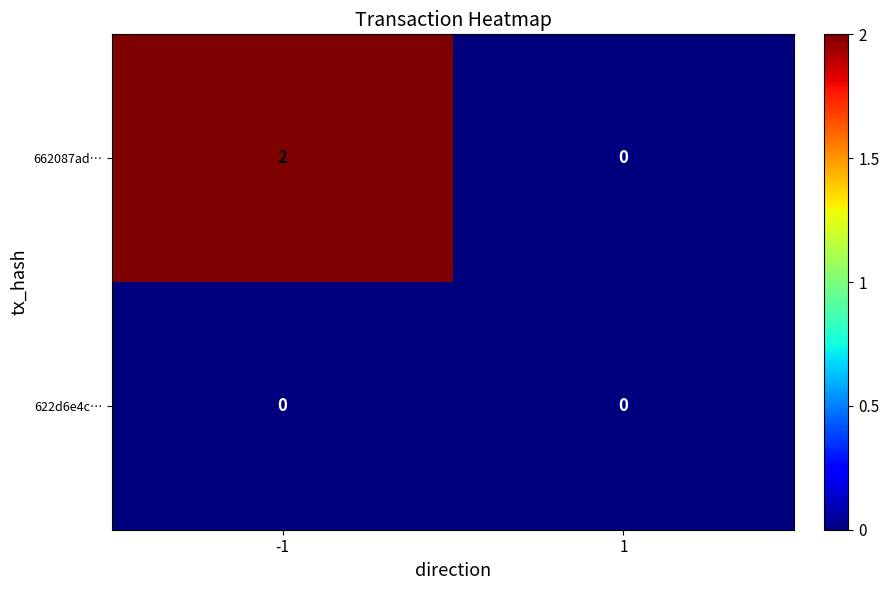

Which series has the largest total across all categories?

662087ad…